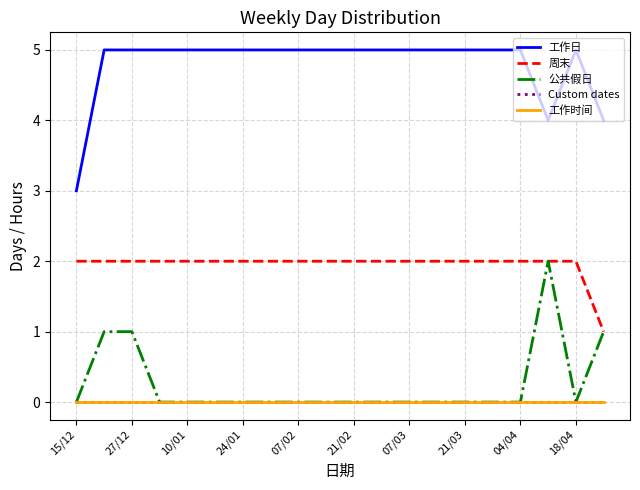

True or false: 工作日 and 工作时间 intersect in this chart.

False